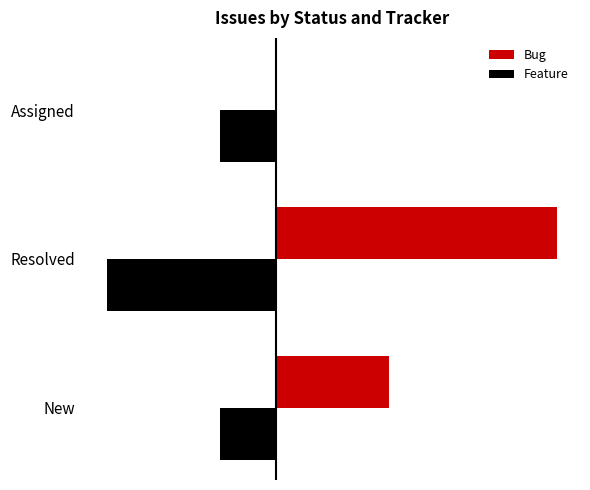

What are all the series names shown in the legend?

Bug, Feature